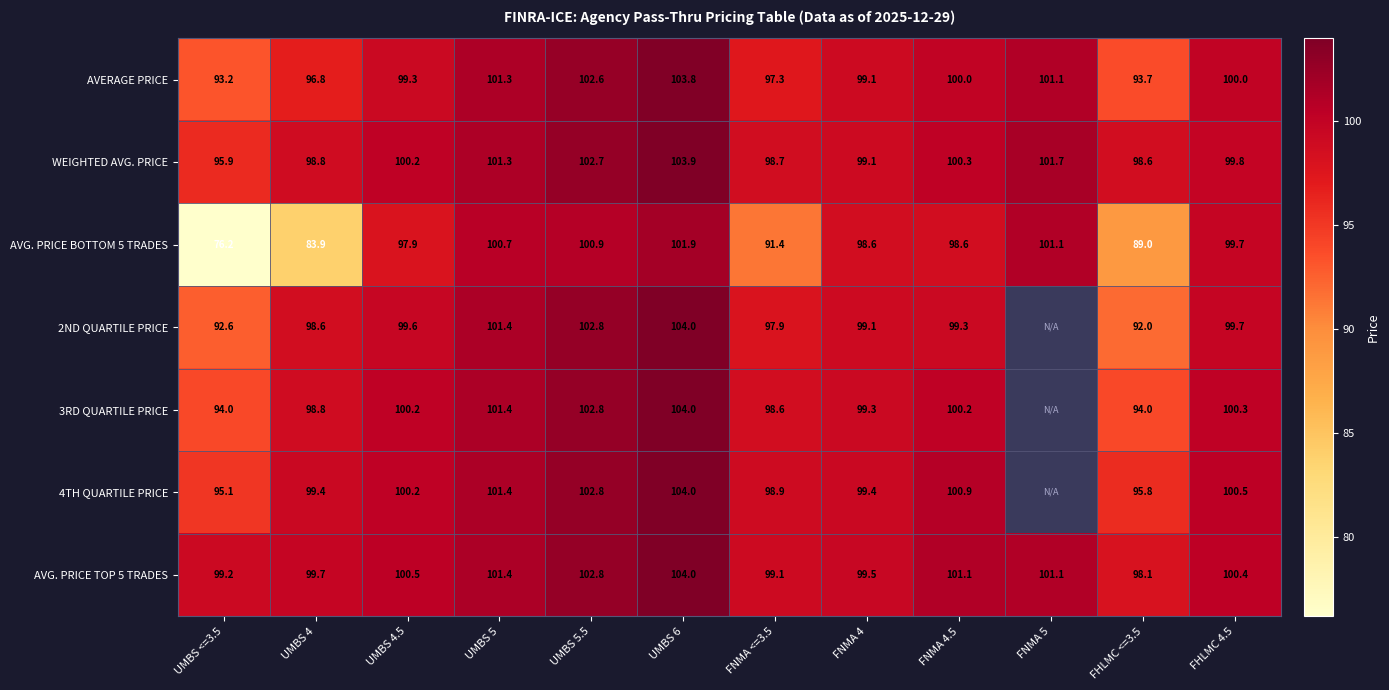

What is the lowest value of the AVG. PRICE TOP 5 TRADES series?

98.1